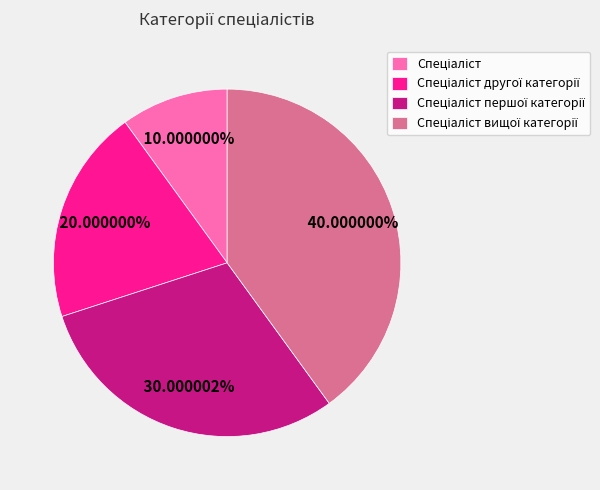

How many slices are in this pie chart?

4